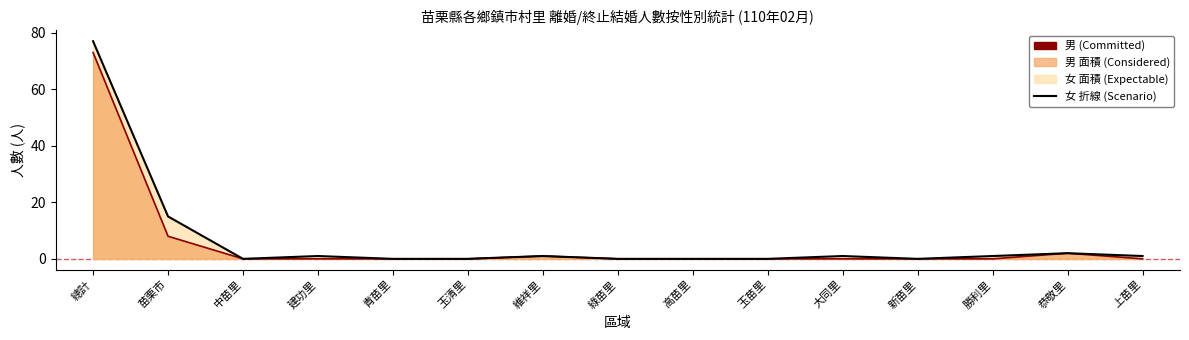

True or false: 男 折線 has more than 0 points higher than both neighbors.

True